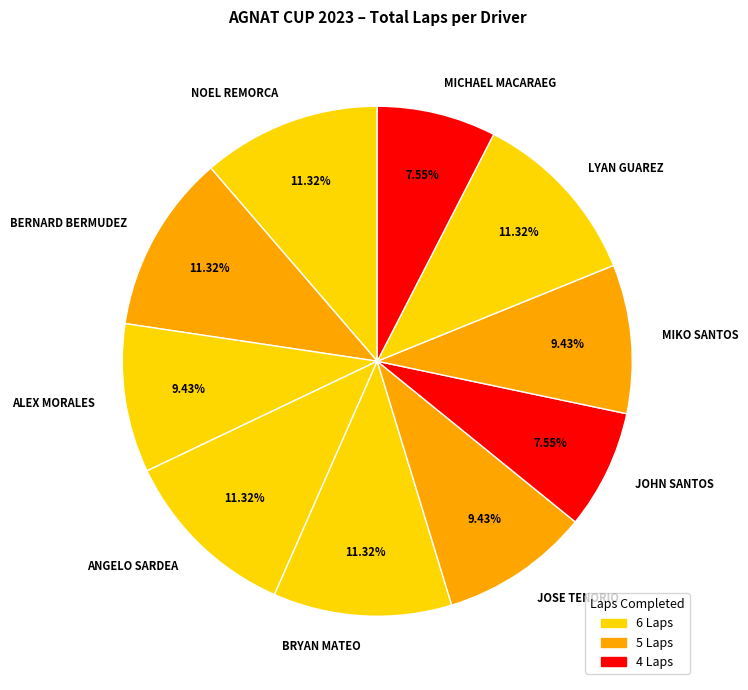

Is there any slice that represents more than half of the pie?

No